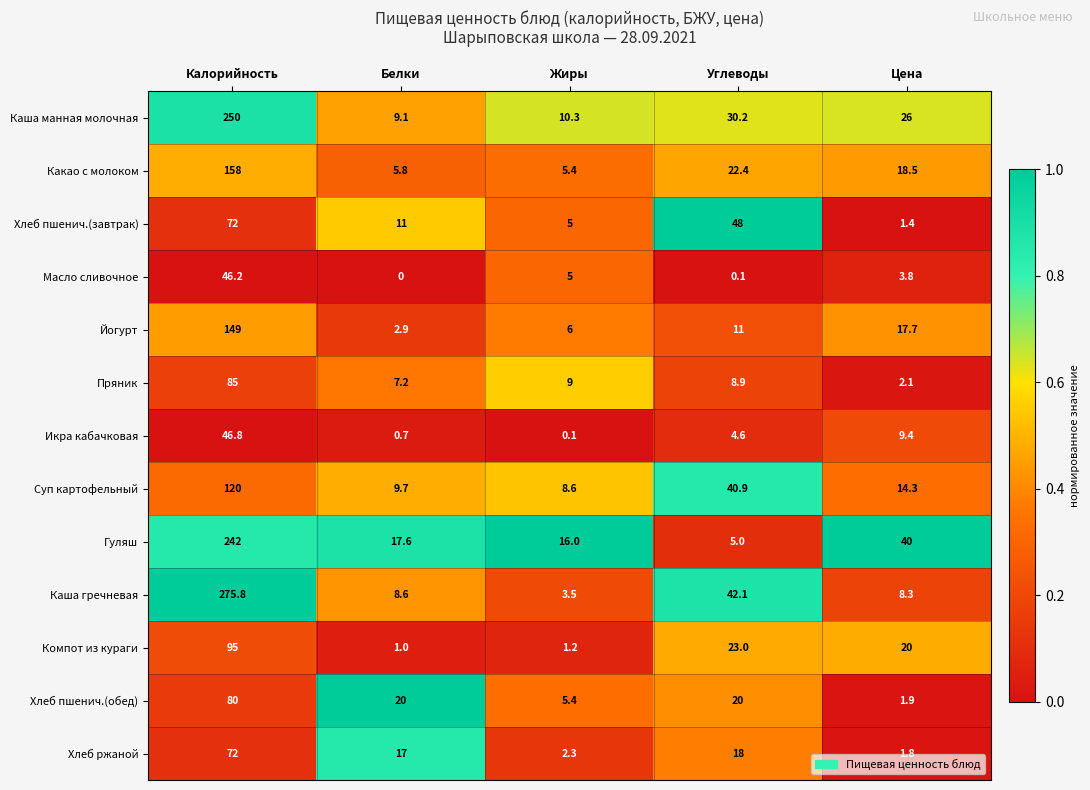

Count the number of data series in this chart.

13